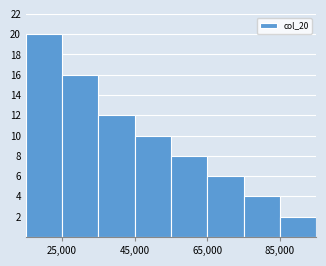

Reading left to right, list every bar in this chart as the range it spans on the x-axis followed by its height. Neither the bar edges nor the heights are printed on the chart, so give them approximately, as read against the axes.

15000 to 25000: 20
25000 to 35000: 16
35000 to 45000: 12
45000 to 55000: 10
55000 to 65000: 8
65000 to 75000: 6
75000 to 85000: 4
85000 to 95000: 2